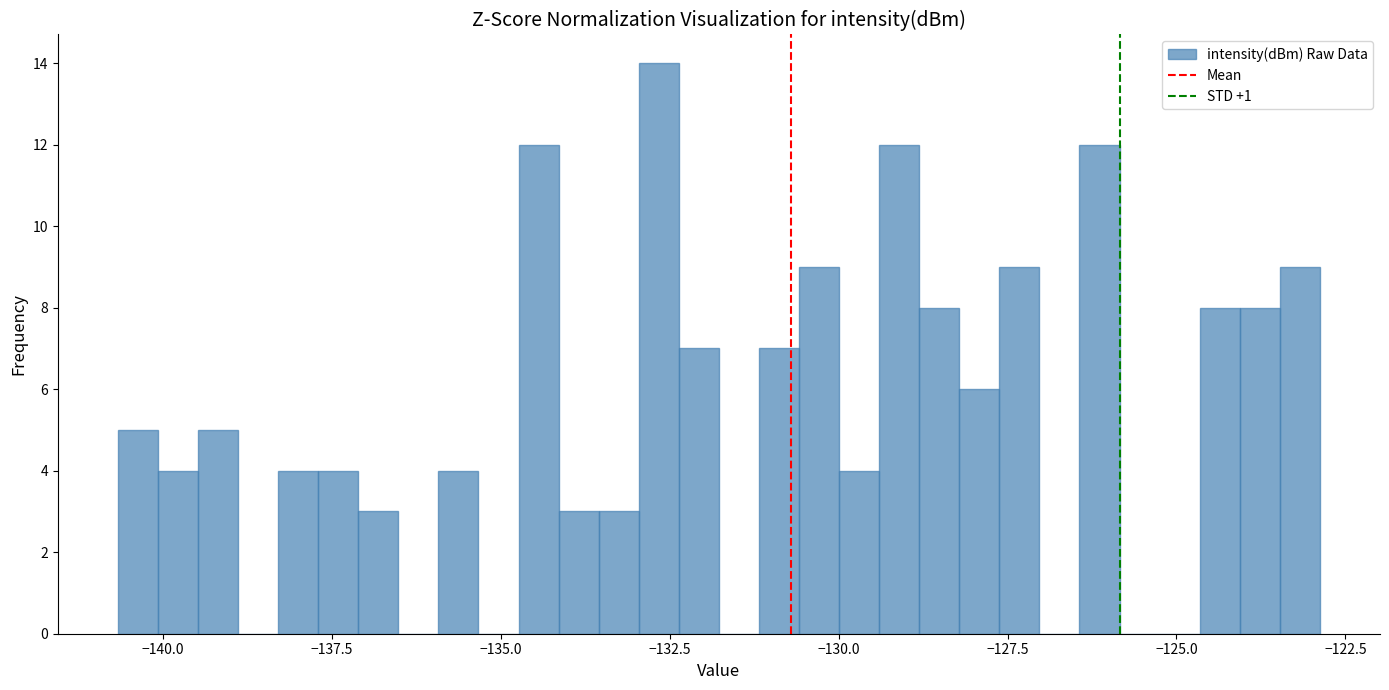

Around what value on the x-axis is the tallest bar? Give the approximate position of its centre, as read against the axis.

-132.5